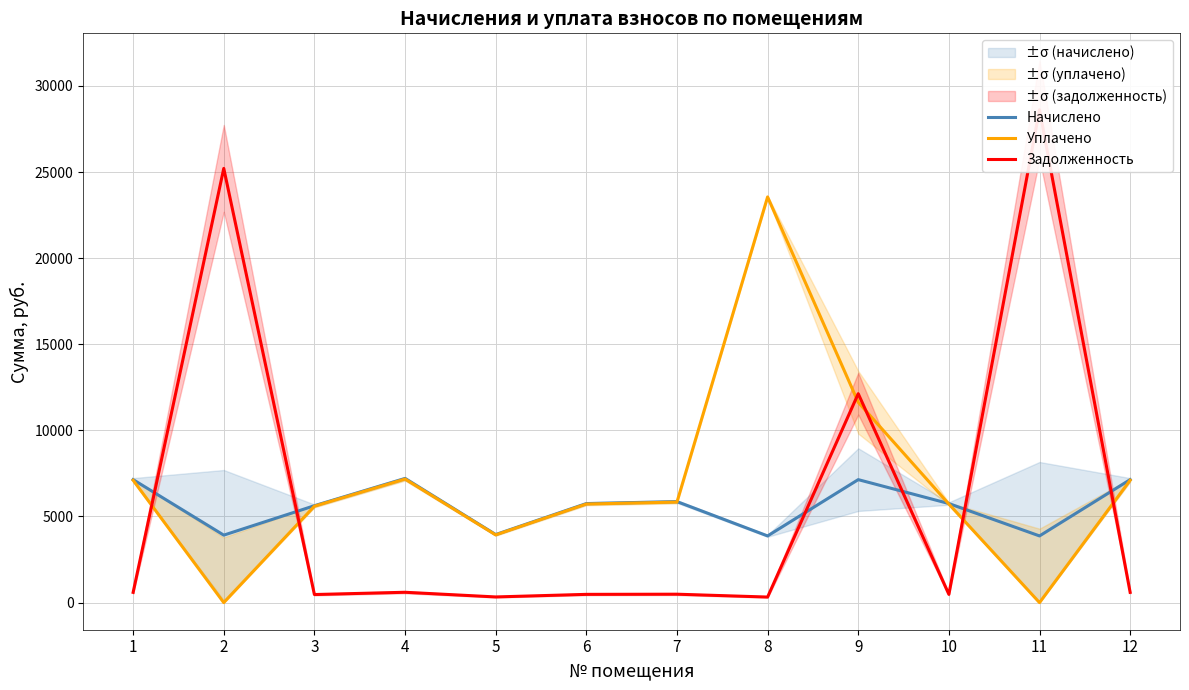

What is the difference between the maximum and second lowest values in the Задолженность series?

28286.8